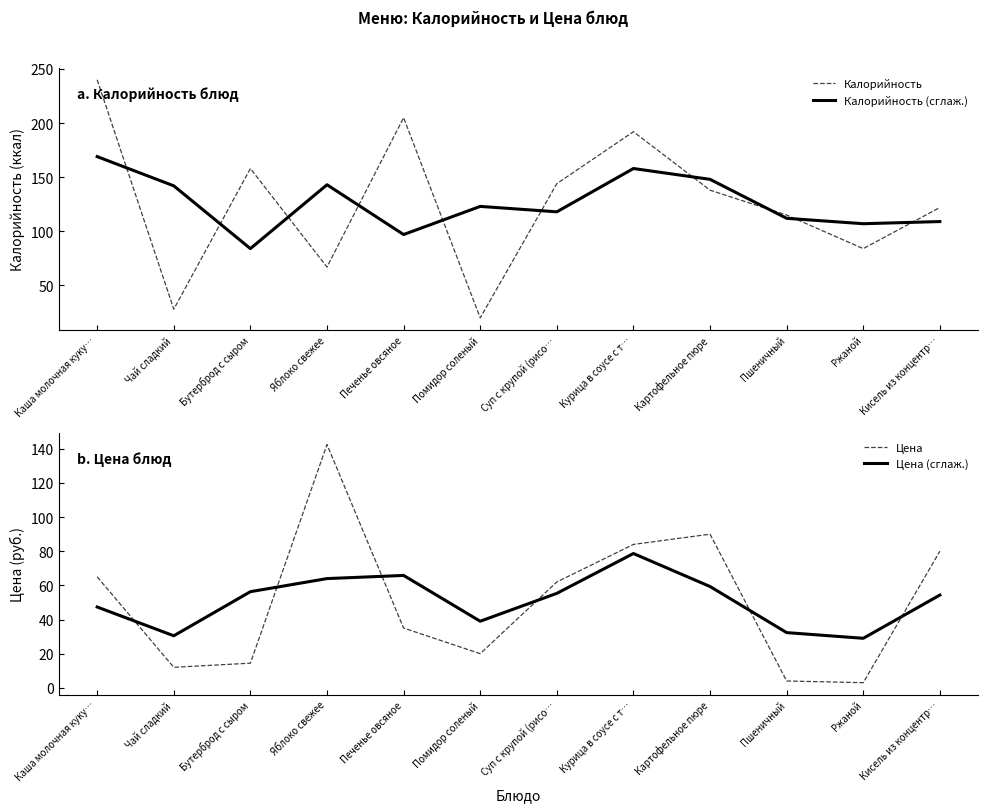

What is the label of the 9th point from the right?

Яблоко свежее